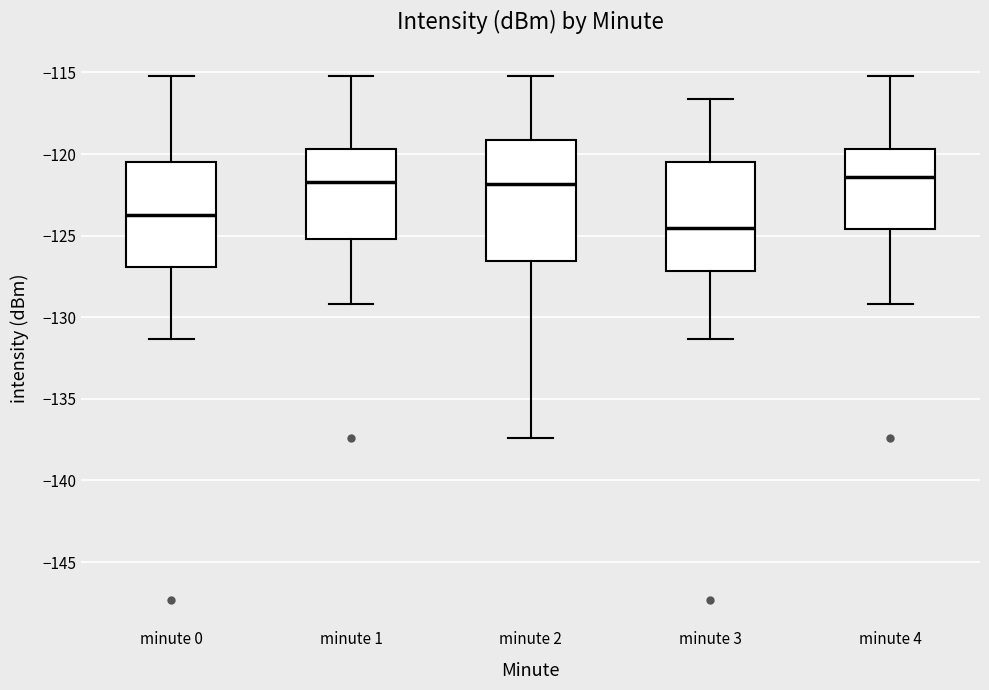

Where is the upper edge of the box for minute 1 on the y-axis? The values are not printed on the chart, so give them approximately, as read against the axis.

-119.5